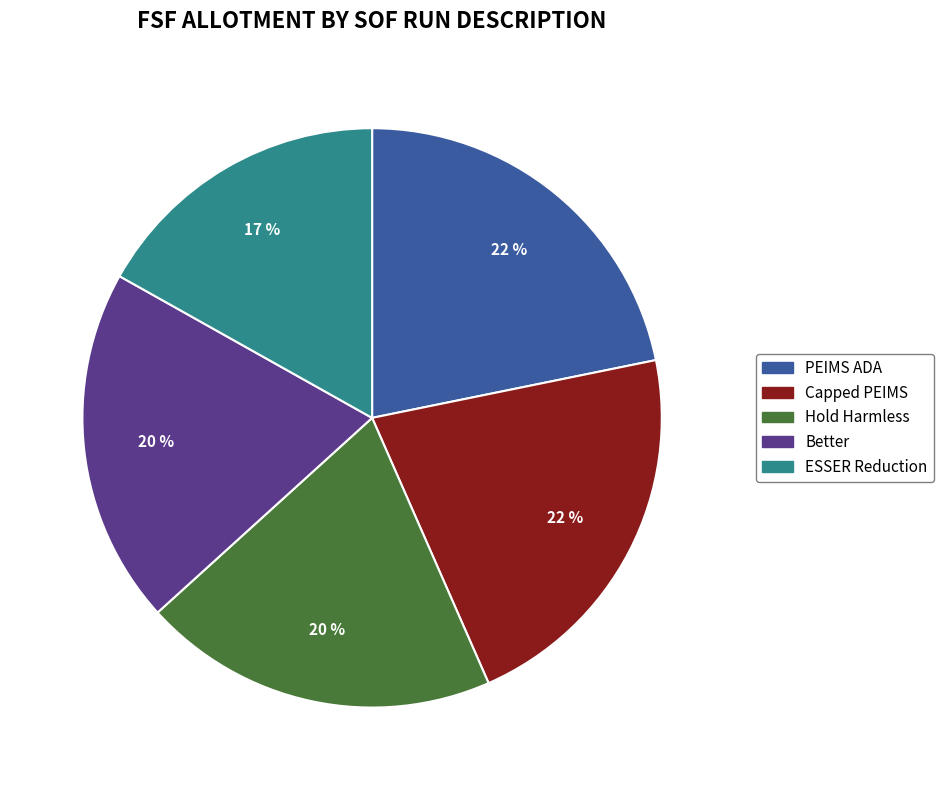

To the nearest percent, what is the difference between the Capped PEIMS and ESSER Reduction slice percentages?

5%